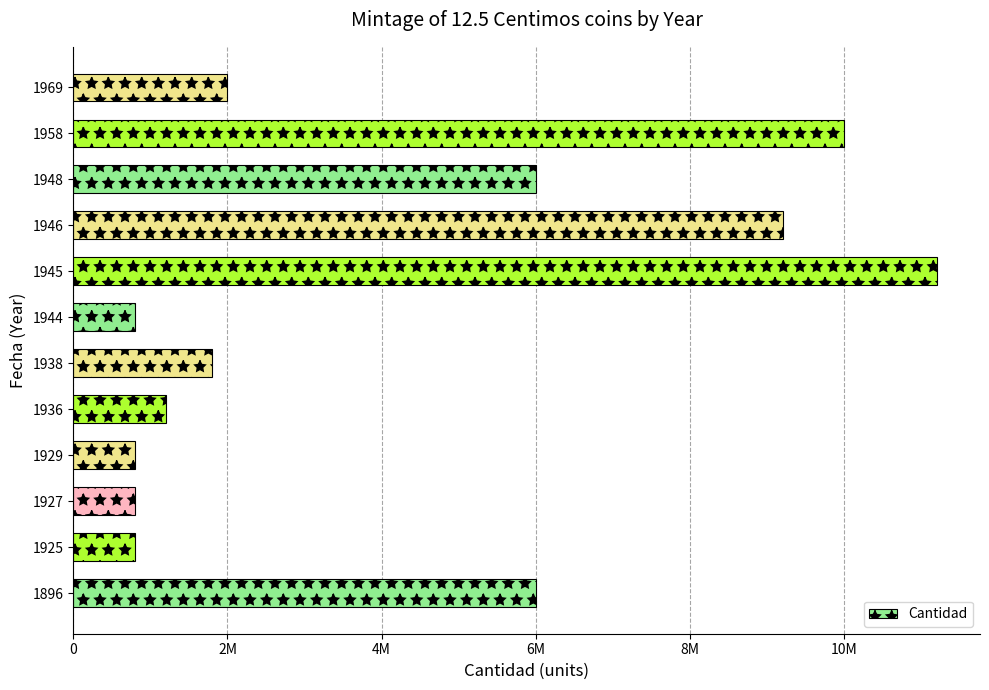

How many bars are there in total?

12